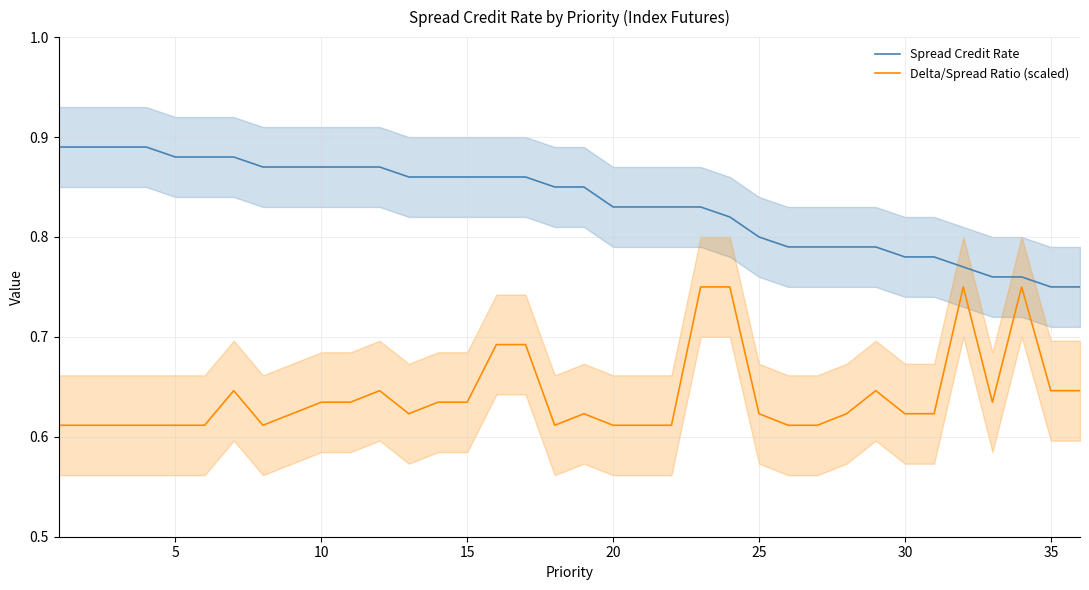

Which series has the widest spread of values?

Spread Credit Rate